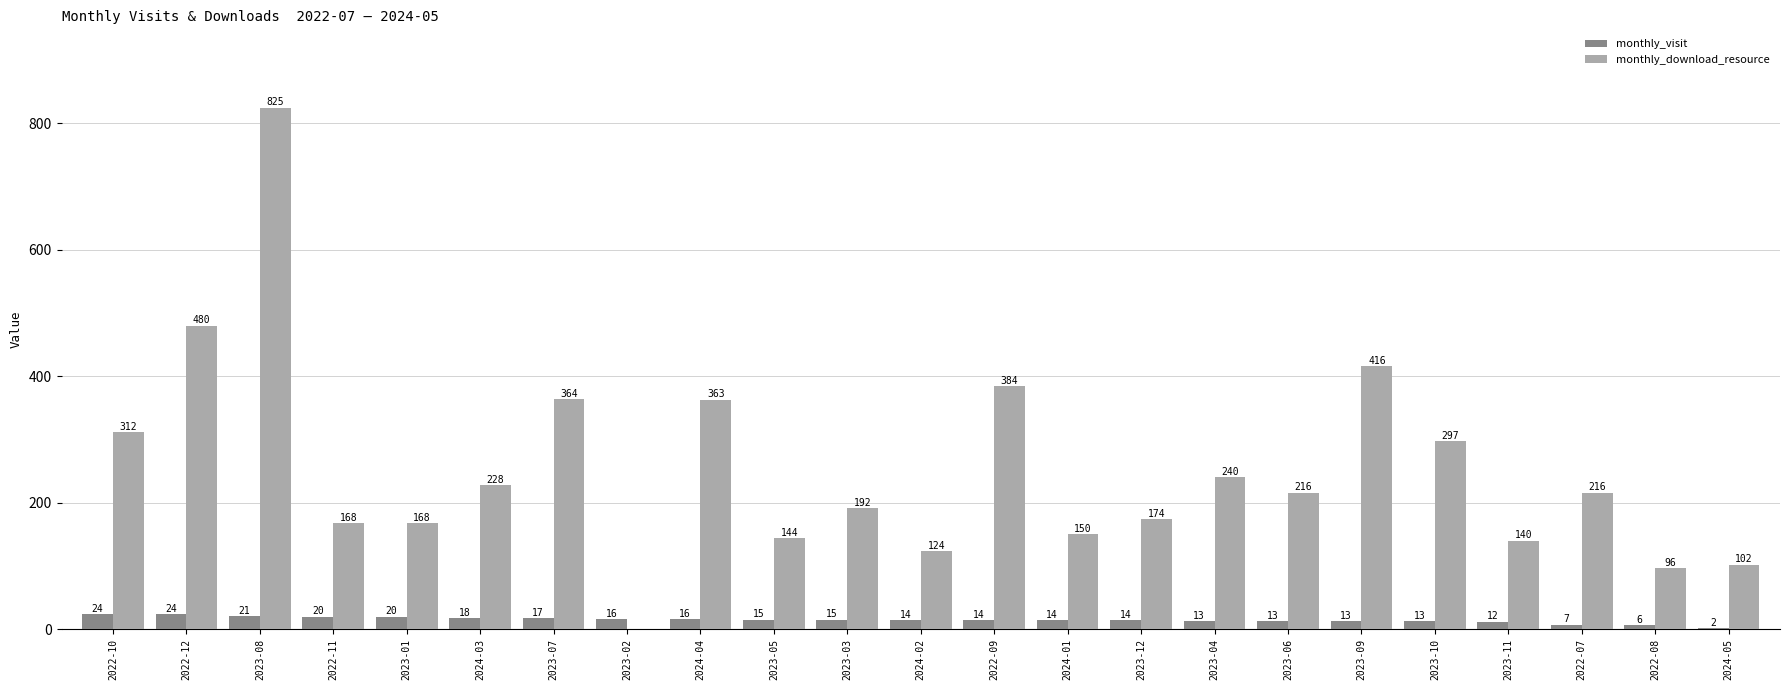

What value does the monthly_visit series have at 2023-02, to the nearest 10?

20